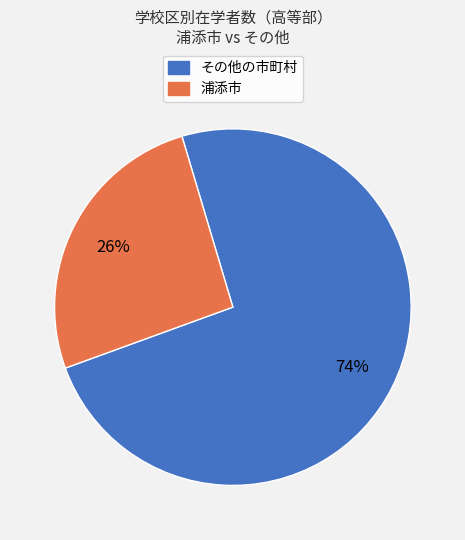

How many slices are in this pie chart?

2